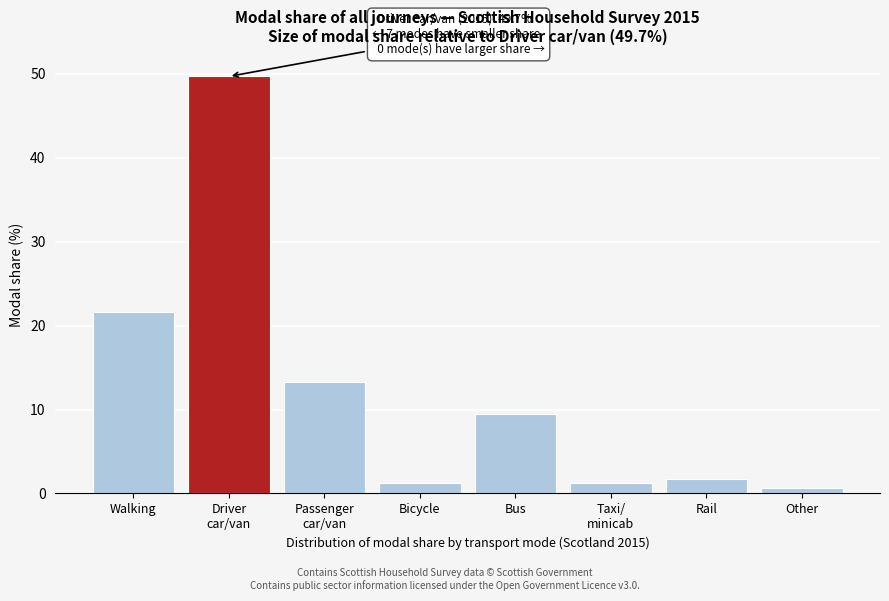

What is the difference between the second highest and minimum values?

21.0